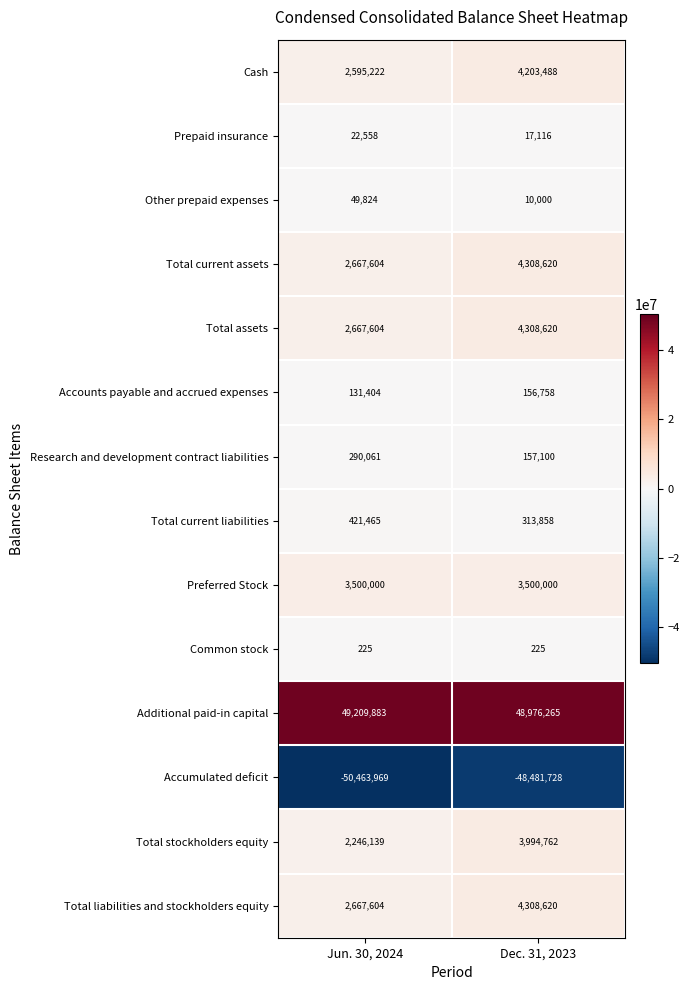

Reading left to right, extract all data points from this chart.

Cash: 2595222	4203488
Prepaid insurance: 22558	17116
Other prepaid expenses: 49824	10000
Total current assets: 2667604	4308620
Total assets: 2667604	4308620
Accounts payable and accrued expenses: 131404	156758
Research and development contract liabilities: 290061	157100
Total current liabilities: 421465	313858
Preferred Stock: 3500000	3500000
Common stock: 225	225
Additional paid-in capital: 49209883	48976265
Accumulated deficit: -50463969	-48481728
Total stockholders equity: 2246139	3994762
Total liabilities and stockholders equity: 2667604	4308620